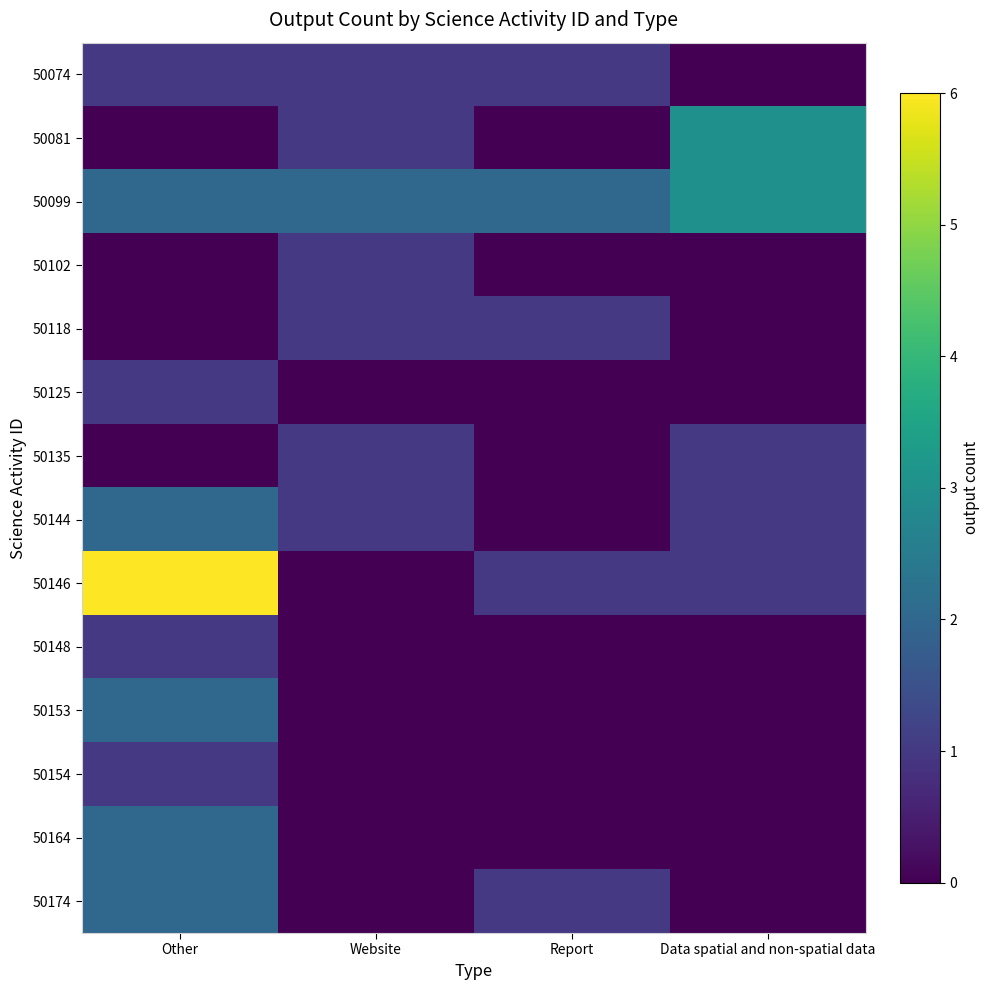

Reading right to left, extract all data points from this chart.

50074: Data spatial and non-spatial data=0	Report=1	Website=1	Other=1
50081: Data spatial and non-spatial data=3	Report=0	Website=1	Other=0
50099: Data spatial and non-spatial data=3	Report=2	Website=2	Other=2
50102: Data spatial and non-spatial data=0	Report=0	Website=1	Other=0
50118: Data spatial and non-spatial data=0	Report=1	Website=1	Other=0
50125: Data spatial and non-spatial data=0	Report=0	Website=0	Other=1
50135: Data spatial and non-spatial data=1	Report=0	Website=1	Other=0
50144: Data spatial and non-spatial data=1	Report=0	Website=1	Other=2
50146: Data spatial and non-spatial data=1	Report=1	Website=0	Other=6
50148: Data spatial and non-spatial data=0	Report=0	Website=0	Other=1
50153: Data spatial and non-spatial data=0	Report=0	Website=0	Other=2
50154: Data spatial and non-spatial data=0	Report=0	Website=0	Other=1
50164: Data spatial and non-spatial data=0	Report=0	Website=0	Other=2
50174: Data spatial and non-spatial data=0	Report=1	Website=0	Other=2